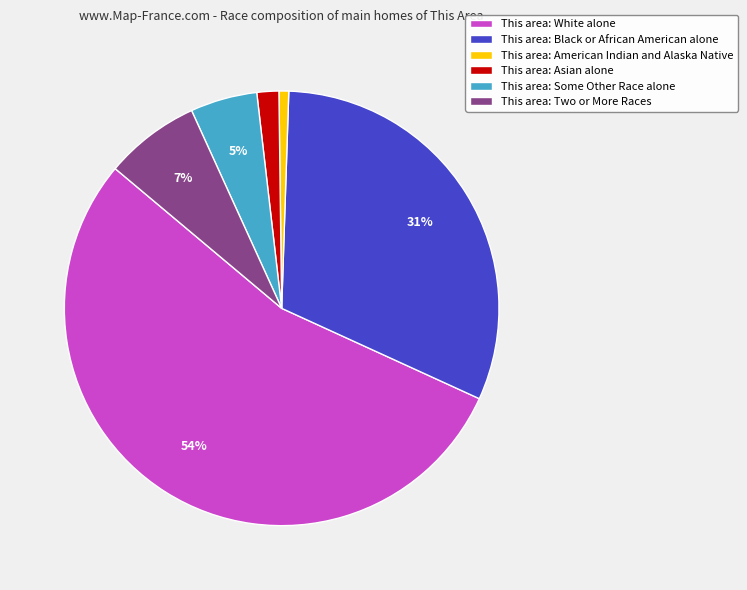

To the nearest percent, what is the average slice percentage?

17%